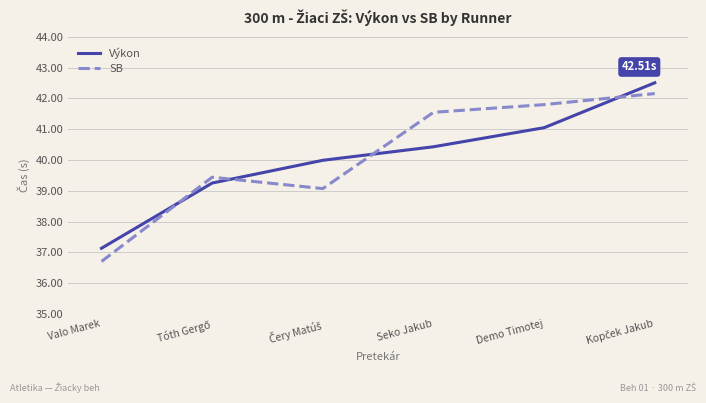

What is the difference between the maximum and minimum values in the SB series?

5.5